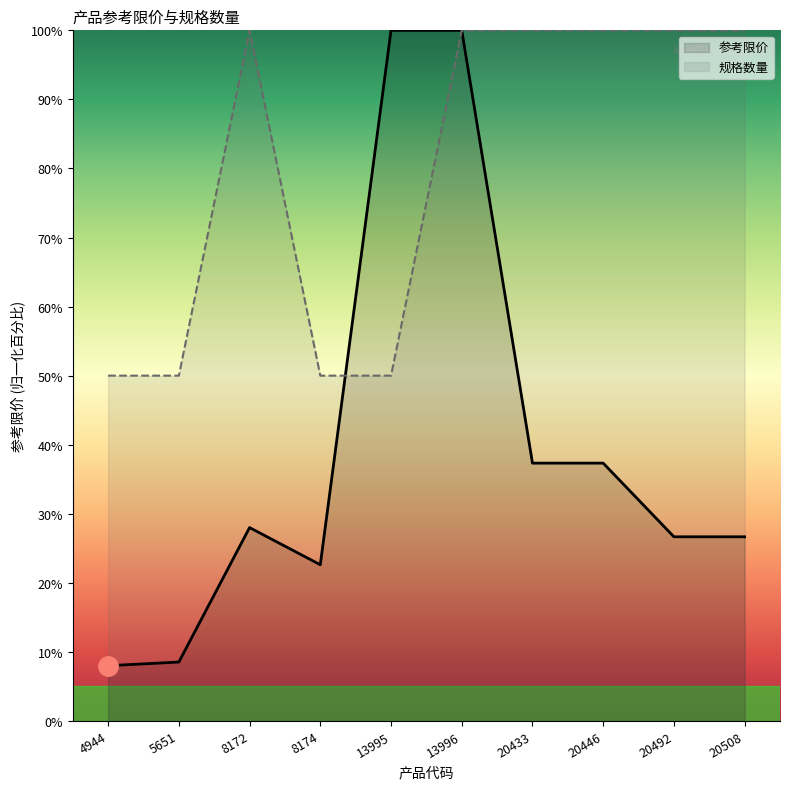

What are all the series names shown in the legend?

参考限价, 规格数量